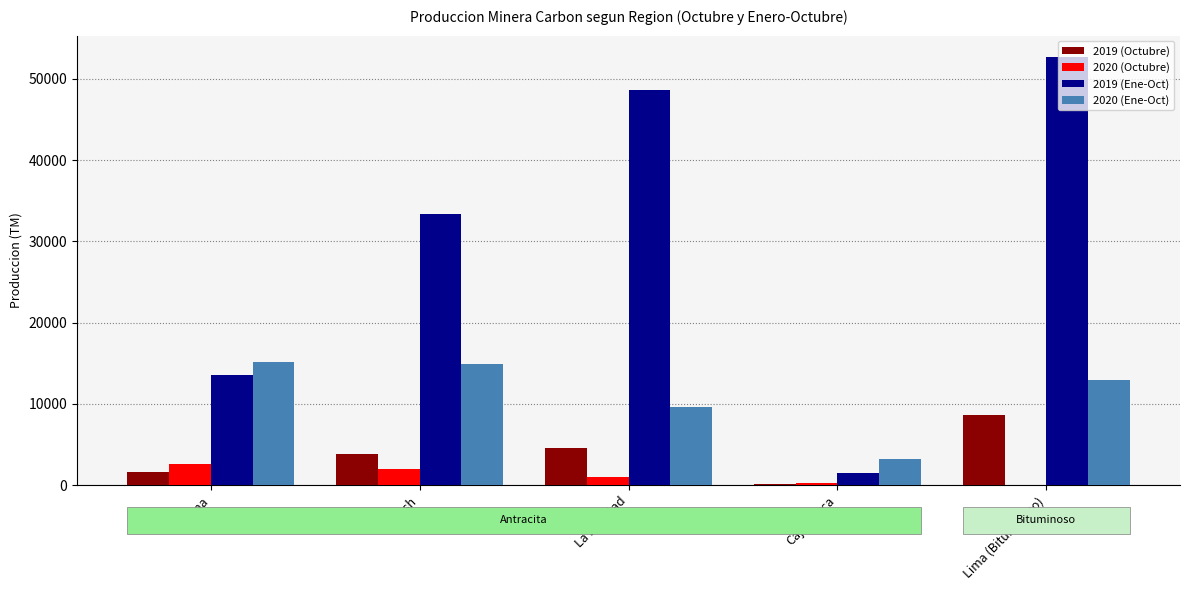

The 2019 (Ene-Oct) series shows 35805.0 at Lima (Bituminoso). True or false?

False